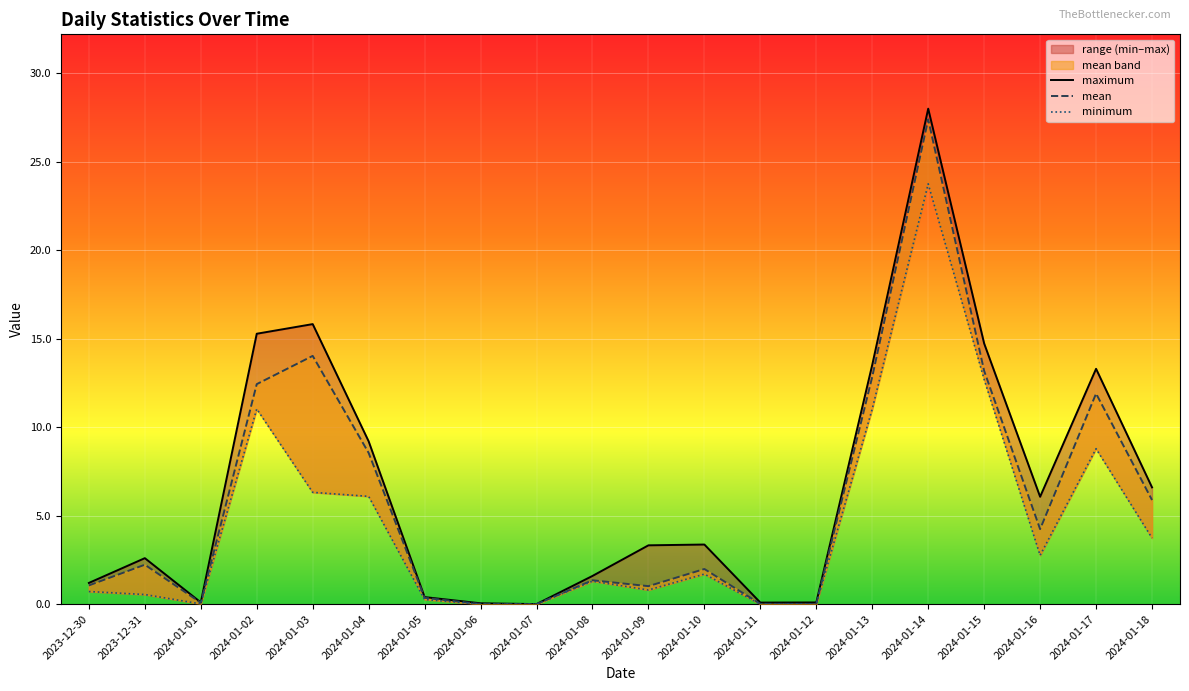

Which series has the largest total across all categories?

maximum